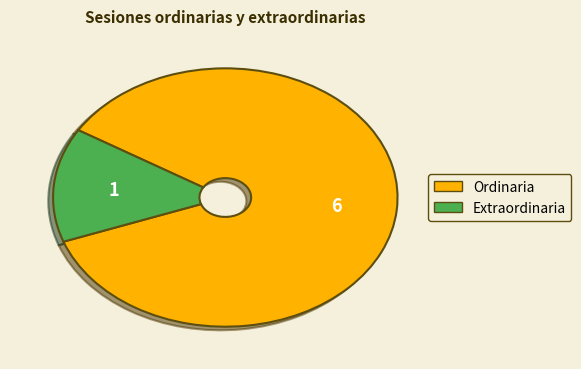

Which category has the biggest portion of the pie?

Ordinaria